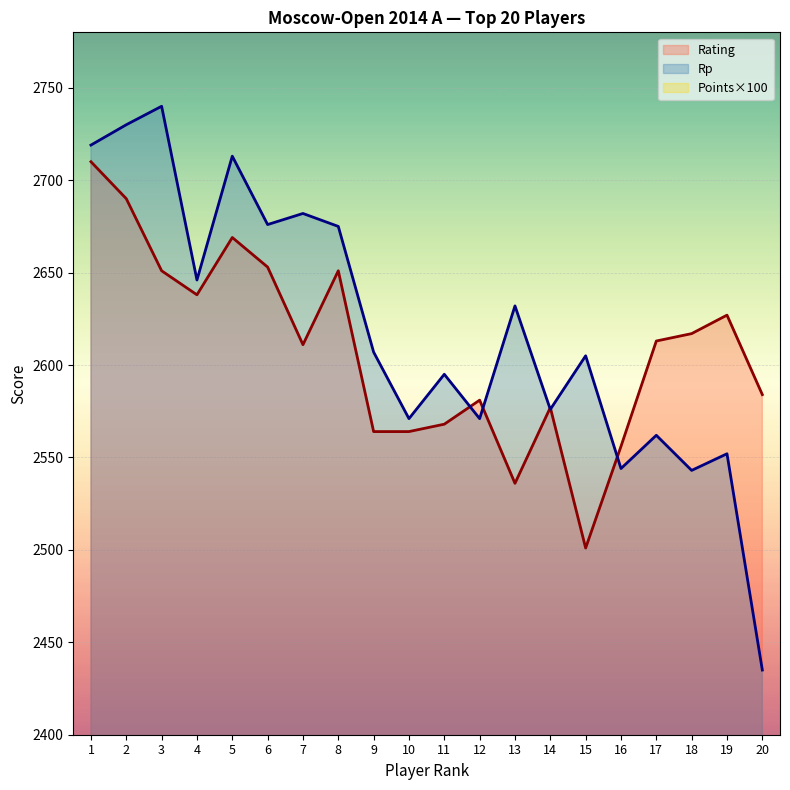

True or false: Rp has a value of 2713 at 5.

True